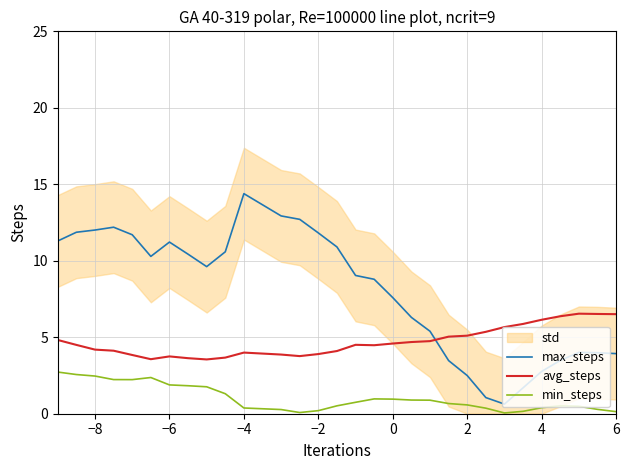

Rank the series by their maximum value, from lowest to highest.

min_steps, avg_steps, max_steps